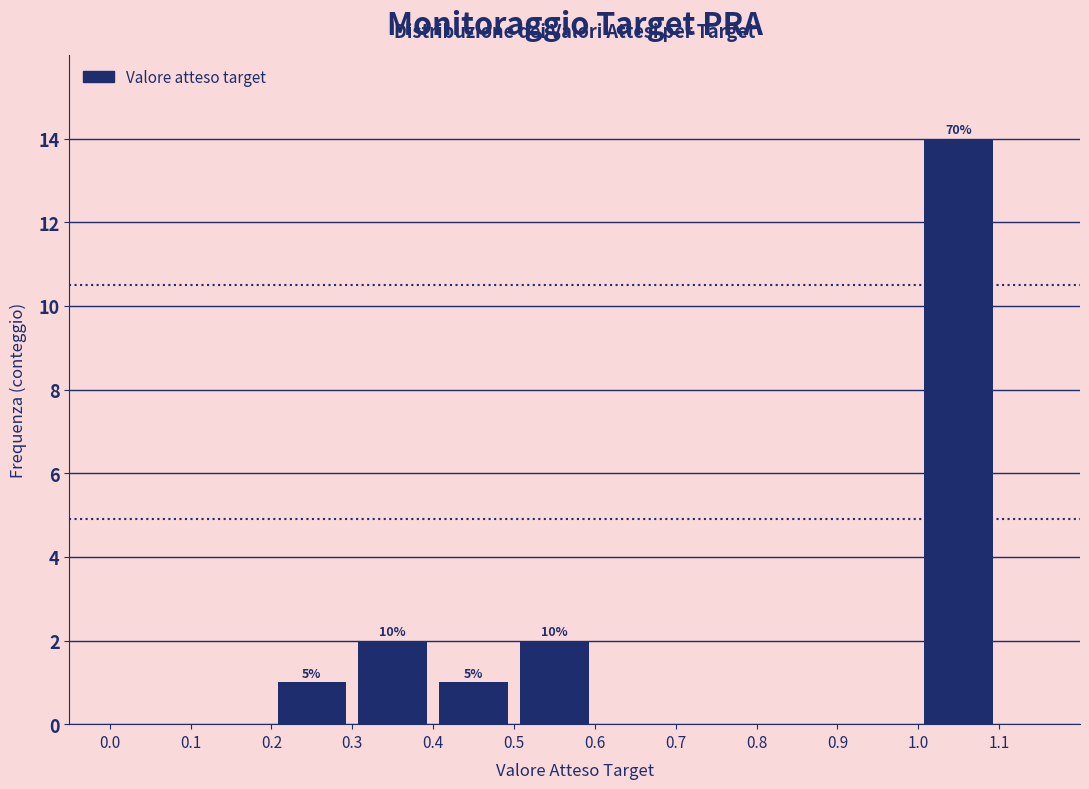

Which range on the x-axis has the tallest bar?

1.0 to 1.1